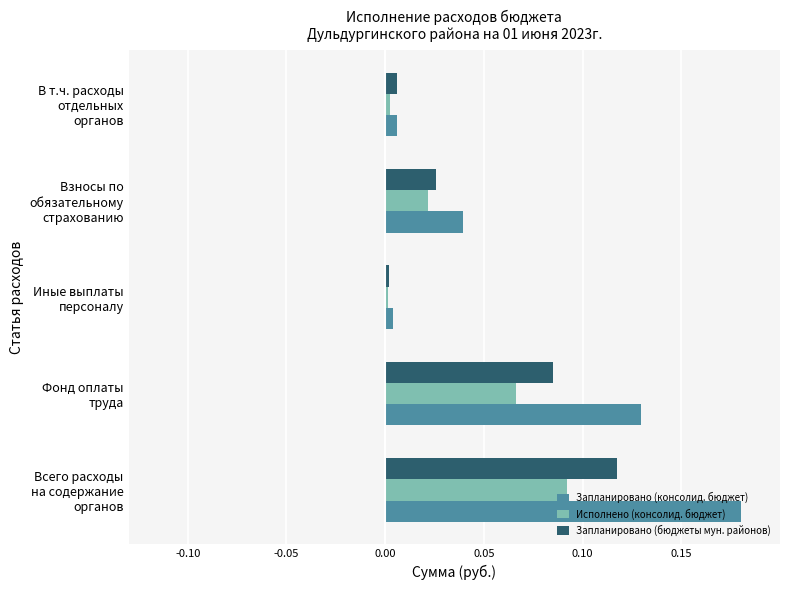

What is the sum of all Запланировано (консолид. бюджет) values?

0.4